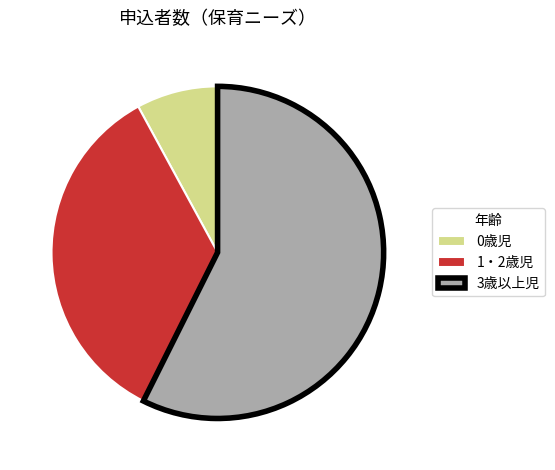

Count the number of slices in the pie.

3